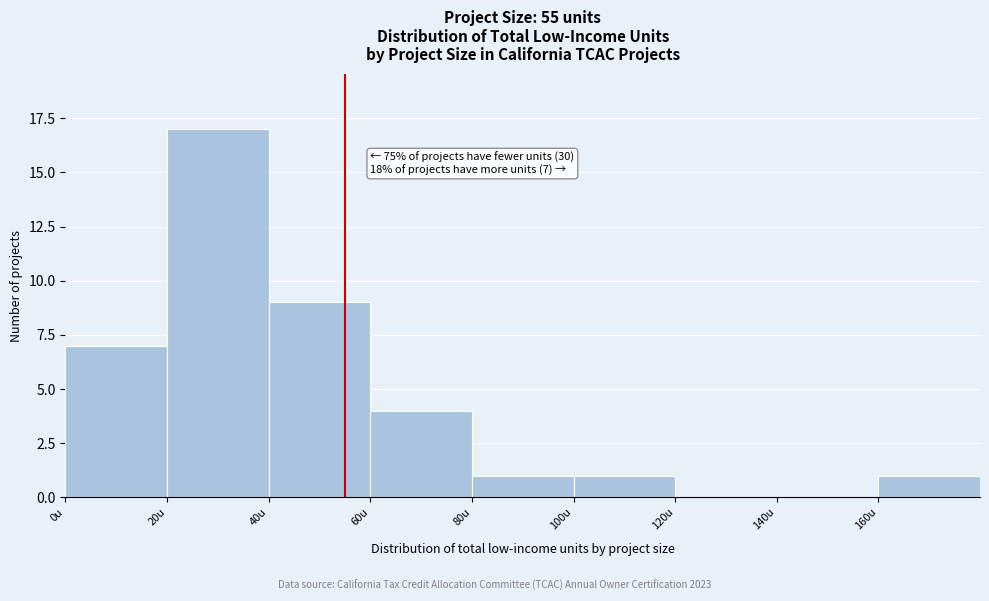

Which range on the x-axis has the tallest bar?

20 to 40